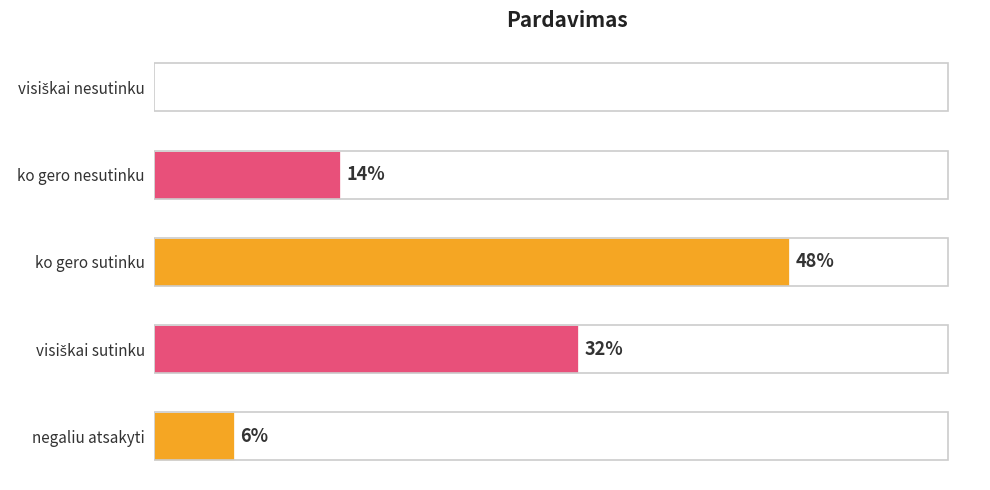

Which category has the highest value across all series?

ko gero sutinku